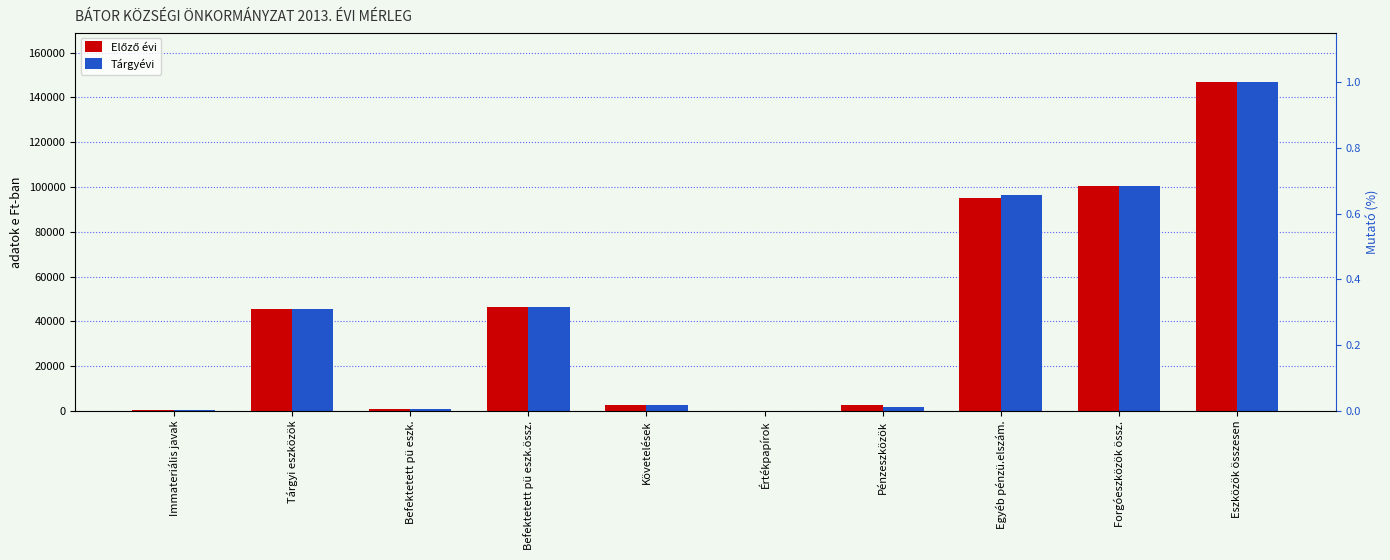

What is the sum of the Előző évi values at Tárgyi eszközök and Befektetett pü eszk.össz.?

91973